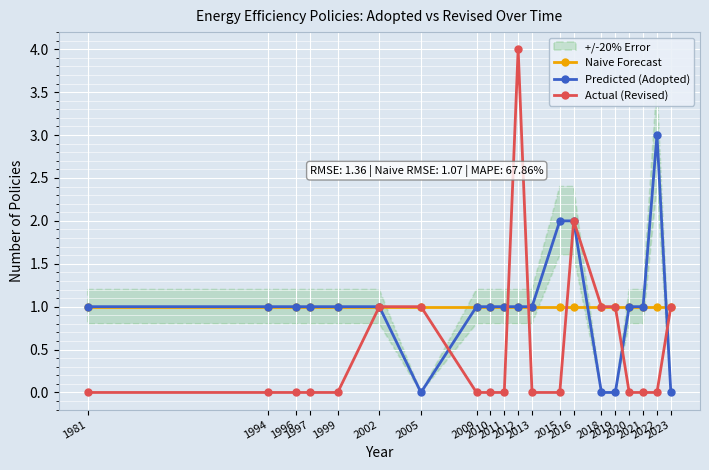

What is the difference between the second highest and minimum values in the Actual (Revised) series?

2